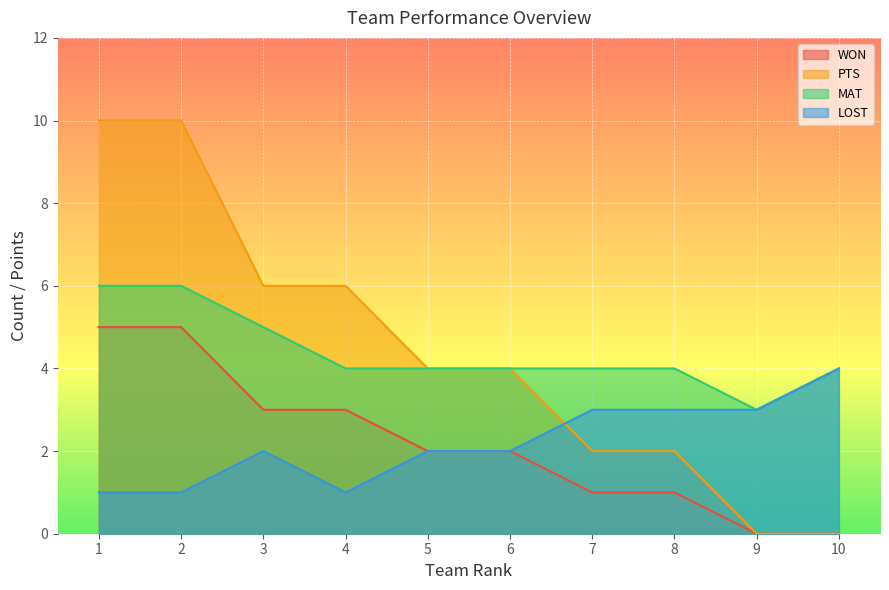

What is the value of the MAT point at the 4th from the left?

4